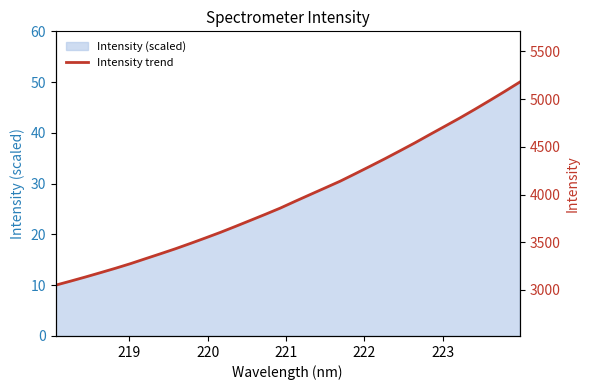

True or false: there are more than 2 points higher than both neighbors.

False